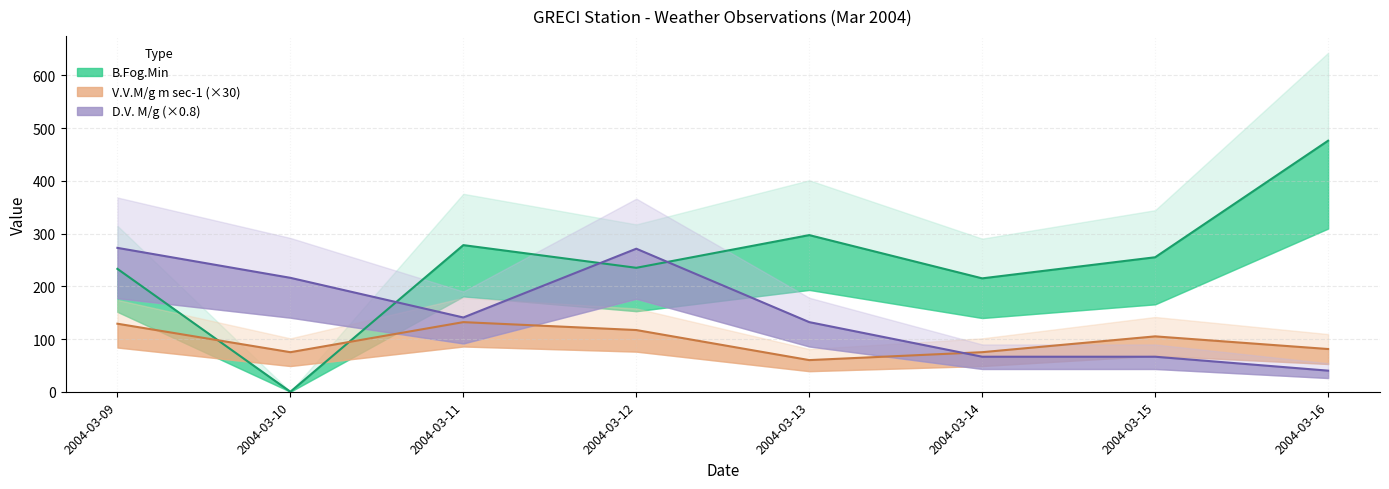

Reading right to left, extract all data points from this chart.

B.Fog.Min: 2004-03-16=476.0	2004-03-15=255.0	2004-03-14=215.0	2004-03-13=297.0	2004-03-12=235.0	2004-03-11=278.0	2004-03-10=0.0	2004-03-09=233.0
V.V.M/g m sec-1 (×30): 2004-03-16=81.0	2004-03-15=105.0	2004-03-14=75.0	2004-03-13=60.0	2004-03-12=117.0	2004-03-11=132.0	2004-03-10=75.0	2004-03-09=129.0
D.V. M/g (×0.8): 2004-03-16=40.0	2004-03-15=66.4	2004-03-14=66.4	2004-03-13=132.0	2004-03-12=271.2	2004-03-11=140.8	2004-03-10=216.0	2004-03-09=272.8